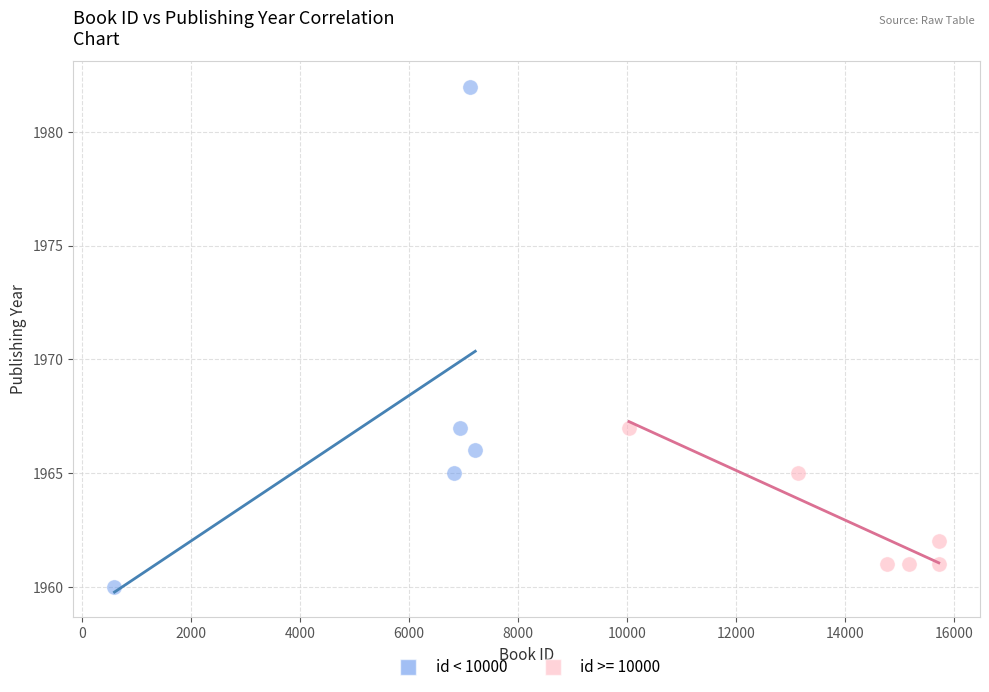

Which series contains the lowest Y value?

id < 10000